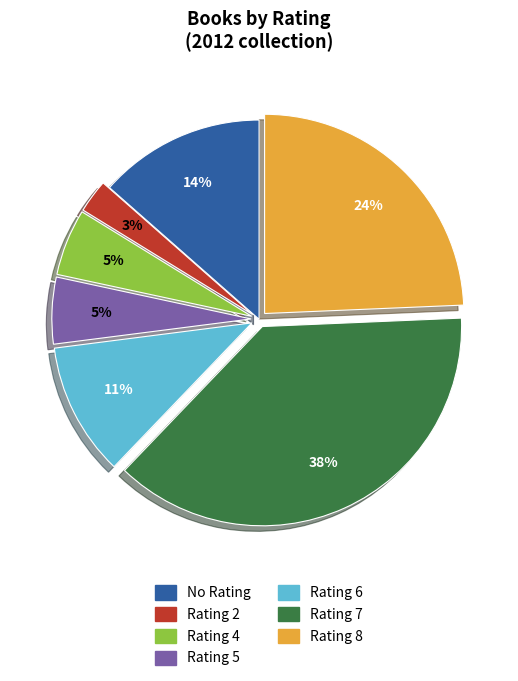

Is there a majority slice in this chart?

No